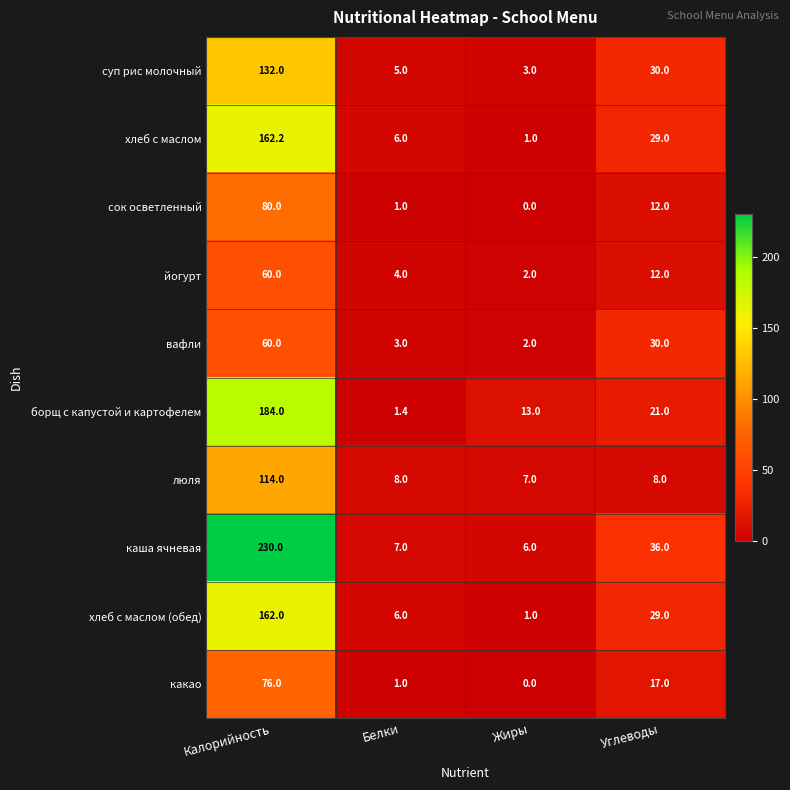

What is the sum of the сок осветленный values at Калорийность and Жиры?

80.0